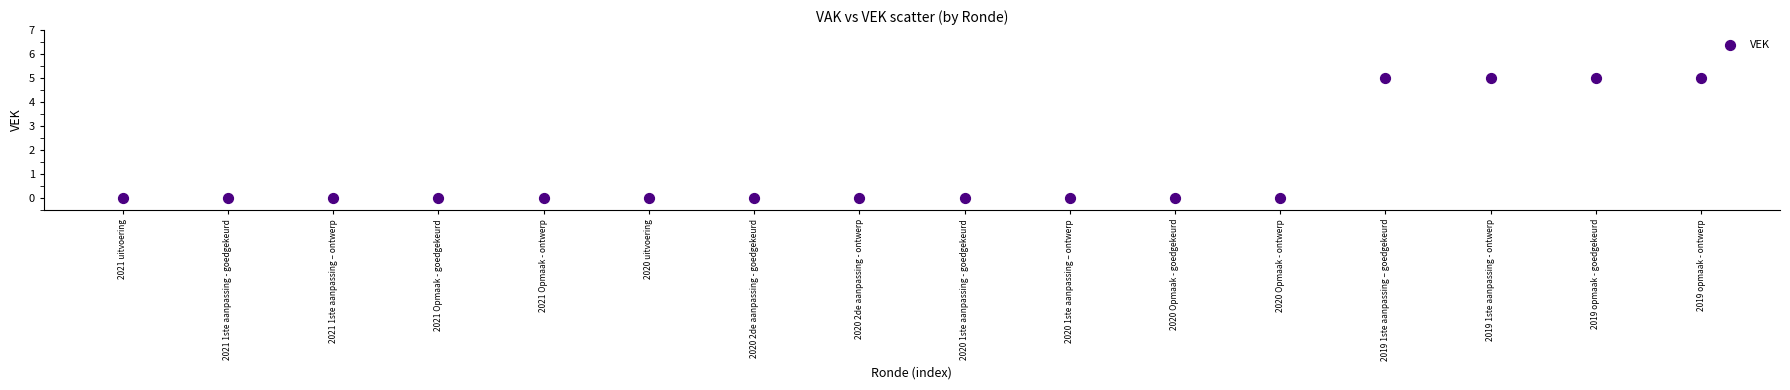

What is the range of Y values (max minus min)?

5